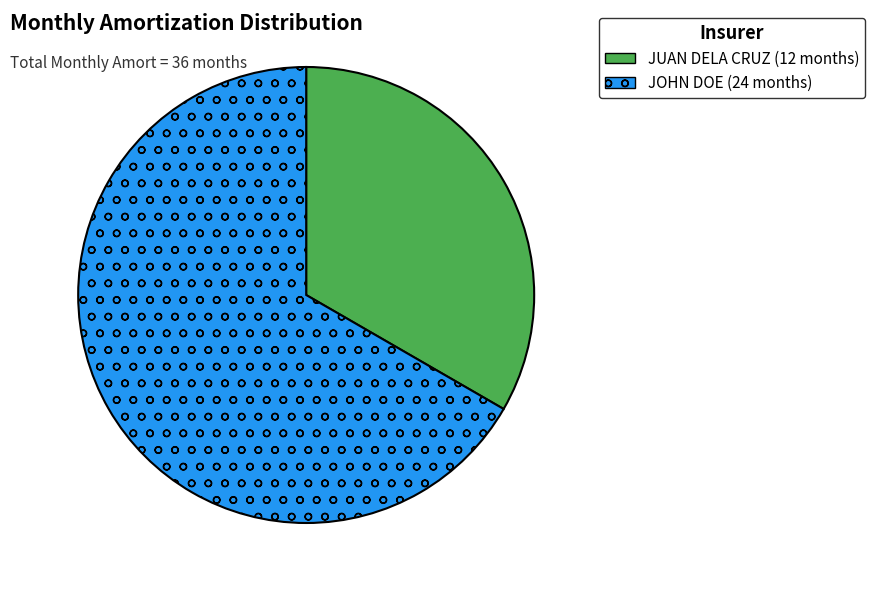

Does any single category account for the majority?

Yes